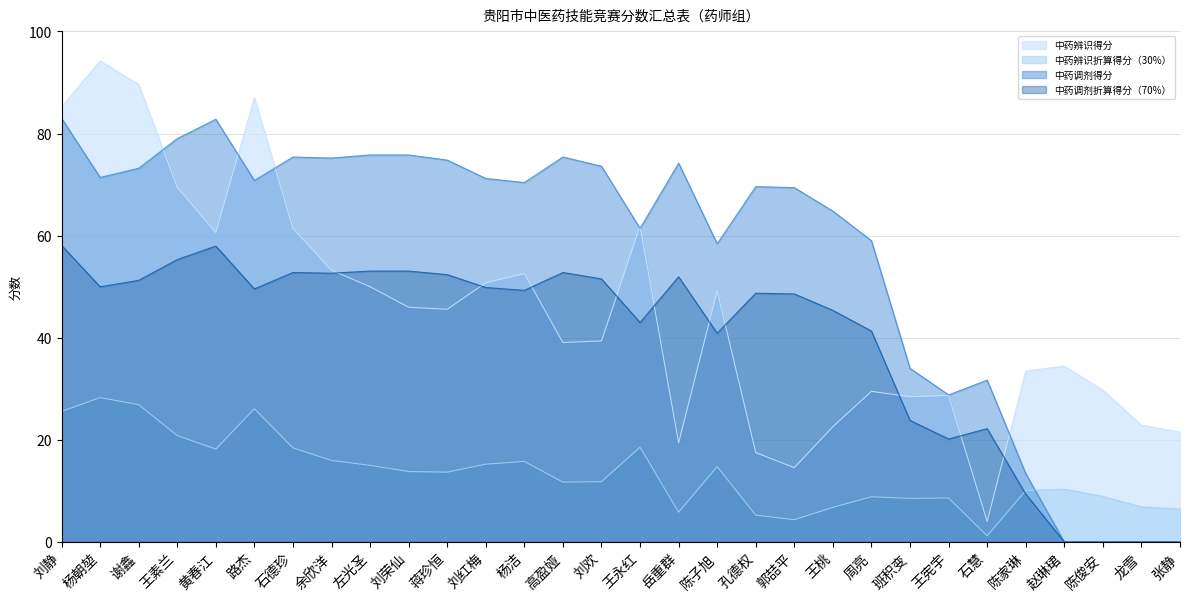

What position from the right is 张静?

1